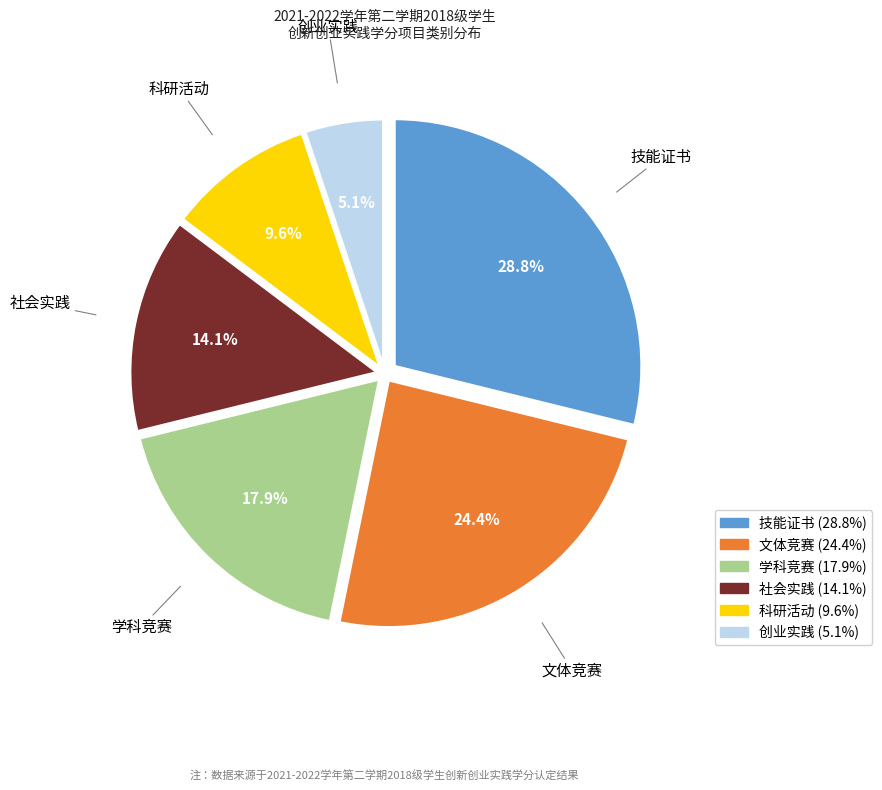

Rank the categories by value from highest to lowest.

技能证书, 文体竞赛, 学科竞赛, 社会实践, 科研活动, 创业实践